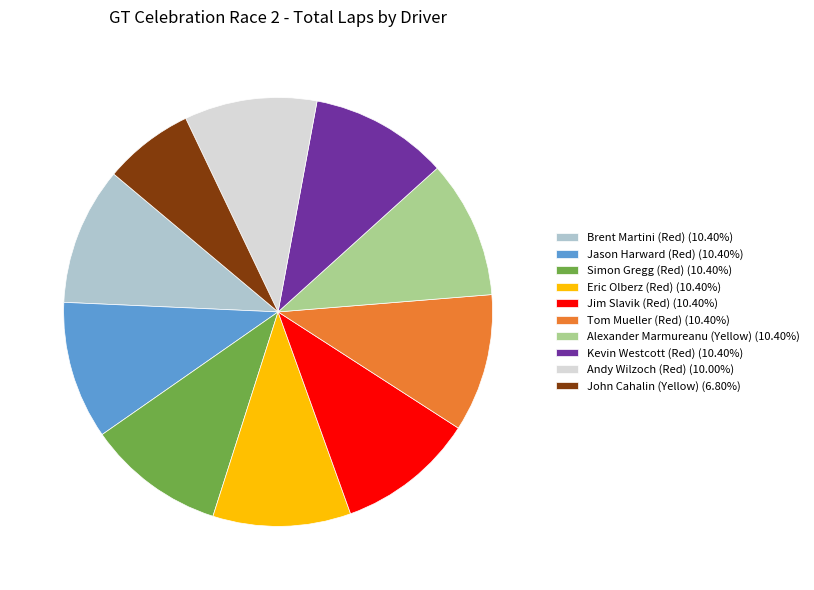

Does Jason Harward (Red) (10.40%) account for over 50% of the chart?

No